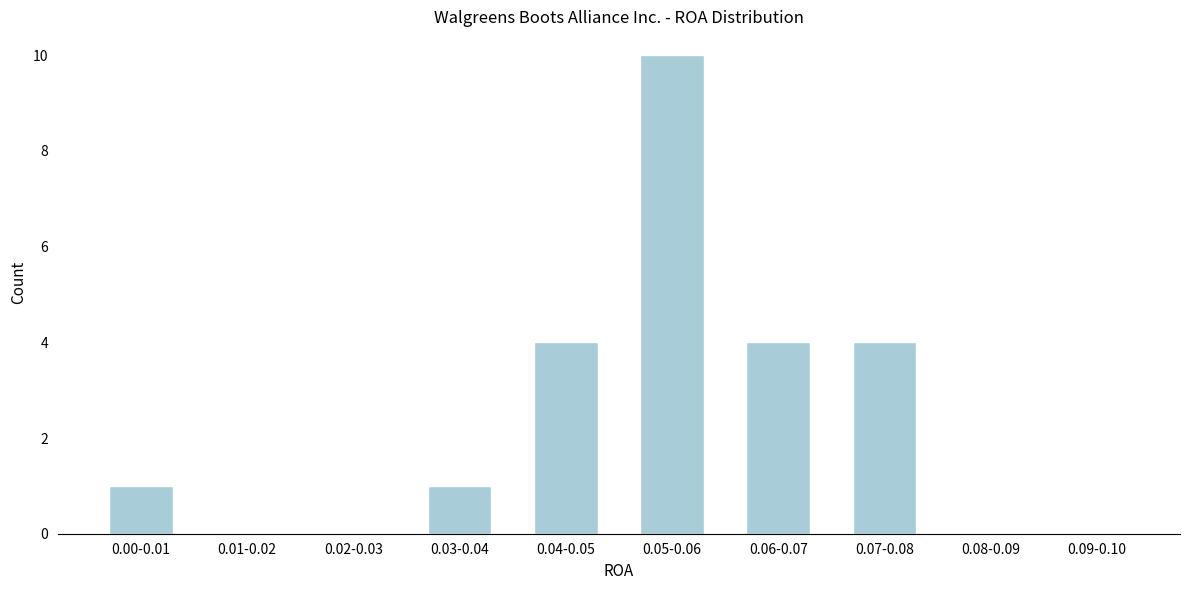

Reading left to right, what are all the values shown in this chart?

0.00-0.01=1	0.01-0.02=0	0.02-0.03=0	0.03-0.04=1	0.04-0.05=4	0.05-0.06=10	0.06-0.07=4	0.07-0.08=4	0.08-0.09=0	0.09-0.10=0